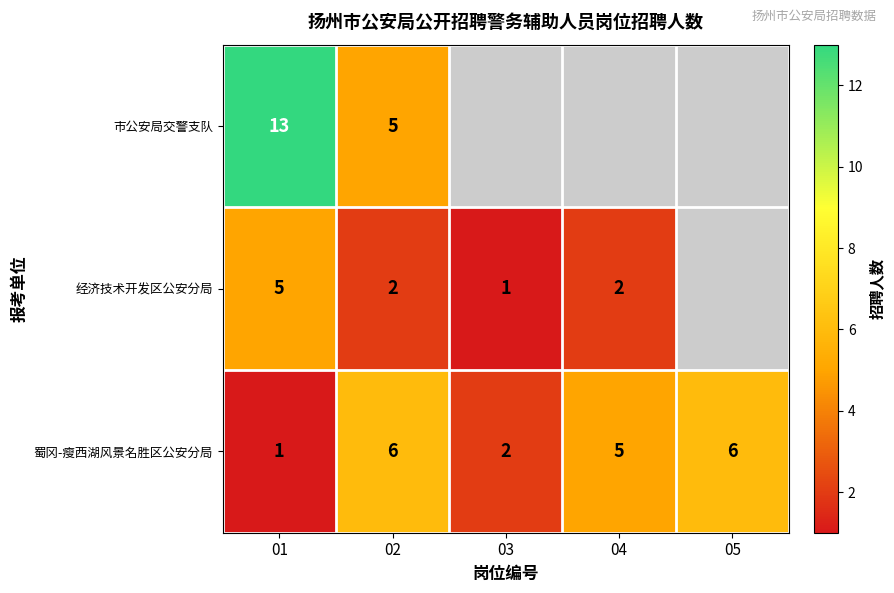

True or false: 市公安局交警支队 has a value of 4 at 01.

False